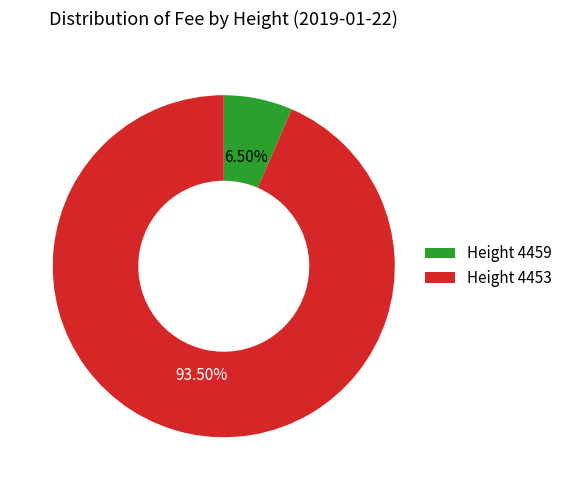

Which has a higher value, Height 4453 or Height 4459?

Height 4453